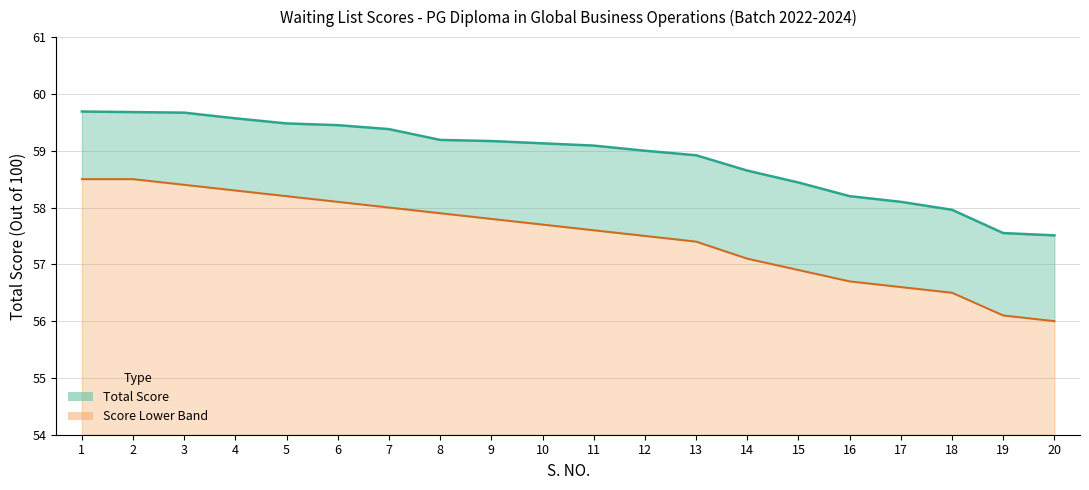

At how many categories does at least one series exceed 56?

20